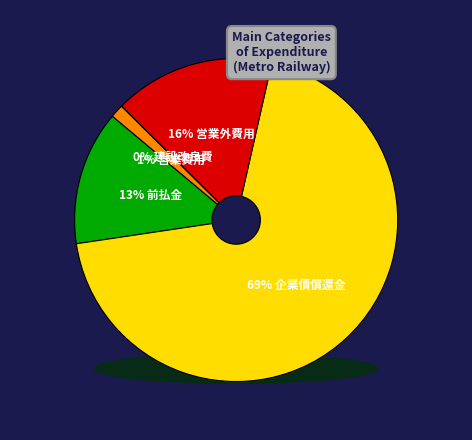

True or false: 営業外費用 accounts for 11% of the total.

False